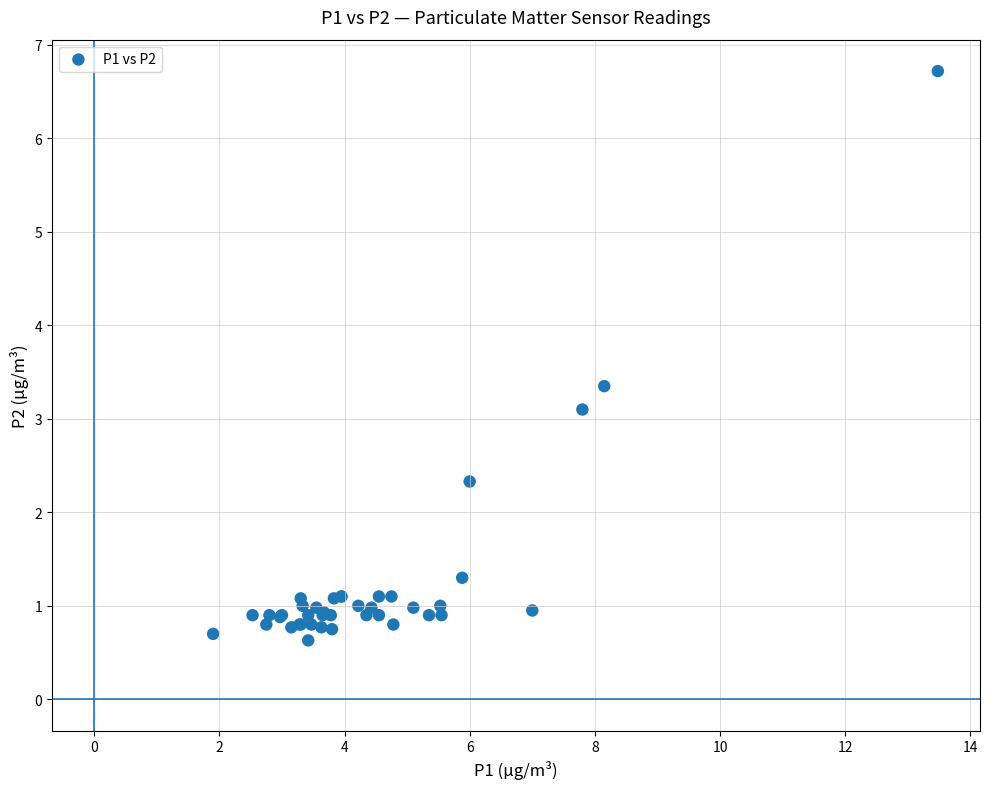

What Y value in the scatter plot is closest to 3?

3.1